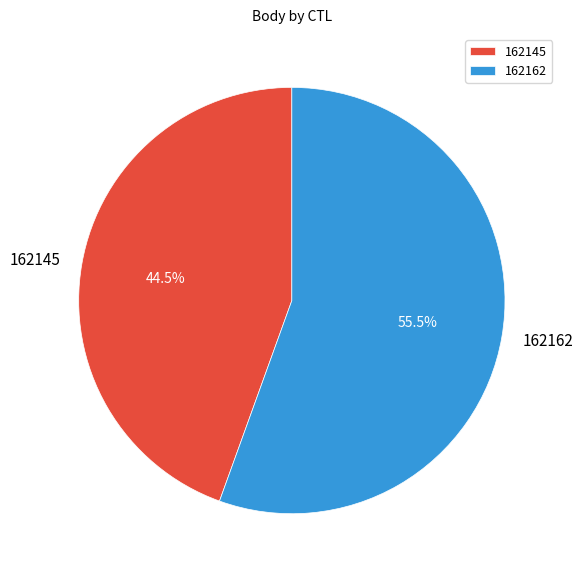

Rank the categories by value from highest to lowest.

162162, 162145